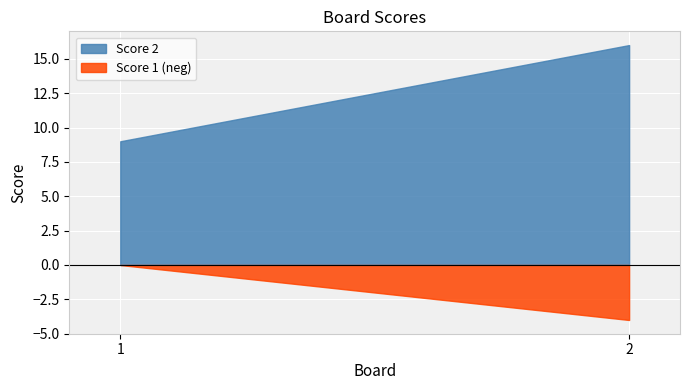

Reading right to left, transcribe all the data shown in this chart.

Score 1: 4	0
Score 2: 16	9